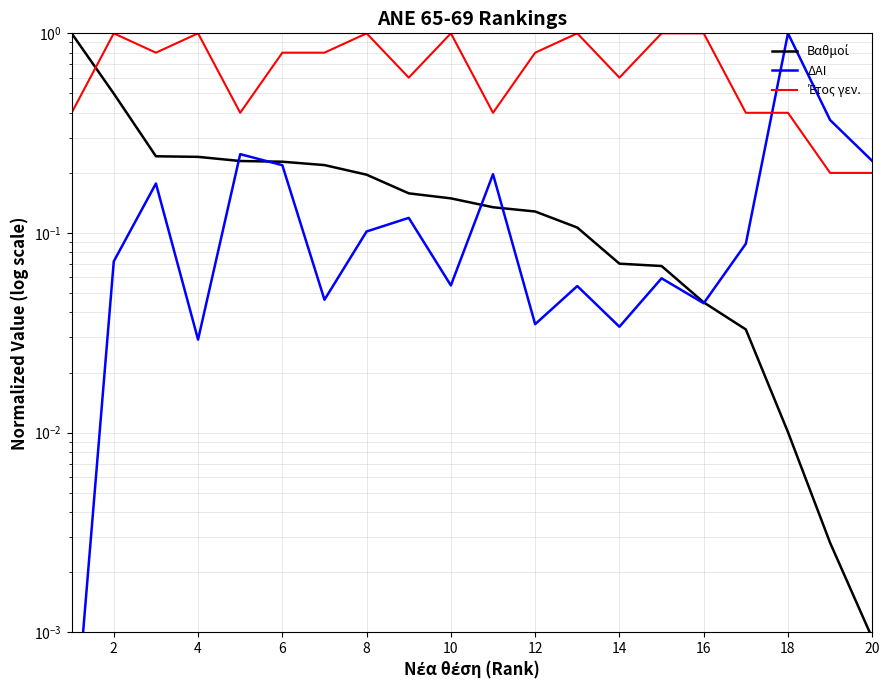

At 16, list the series in order from smallest to largest.

ΔΑΙ, Βαθμοί, Έτος γεν.